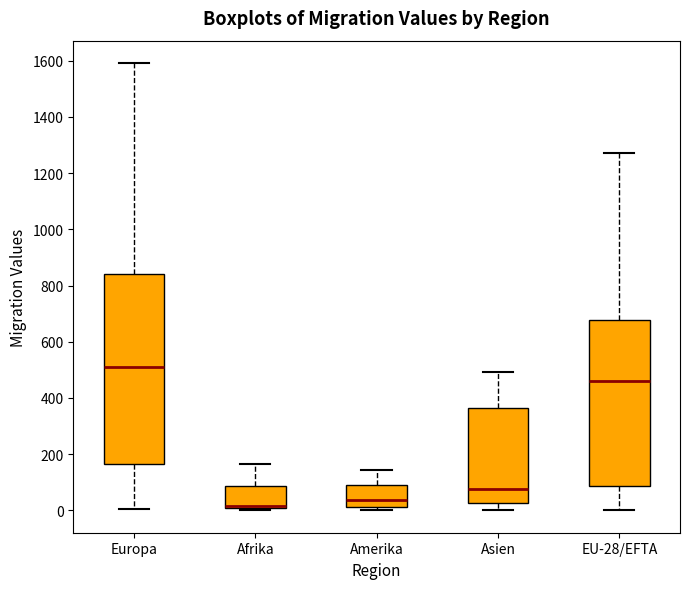

Which box is the tallest, from its lower edge to its upper edge?

Europa